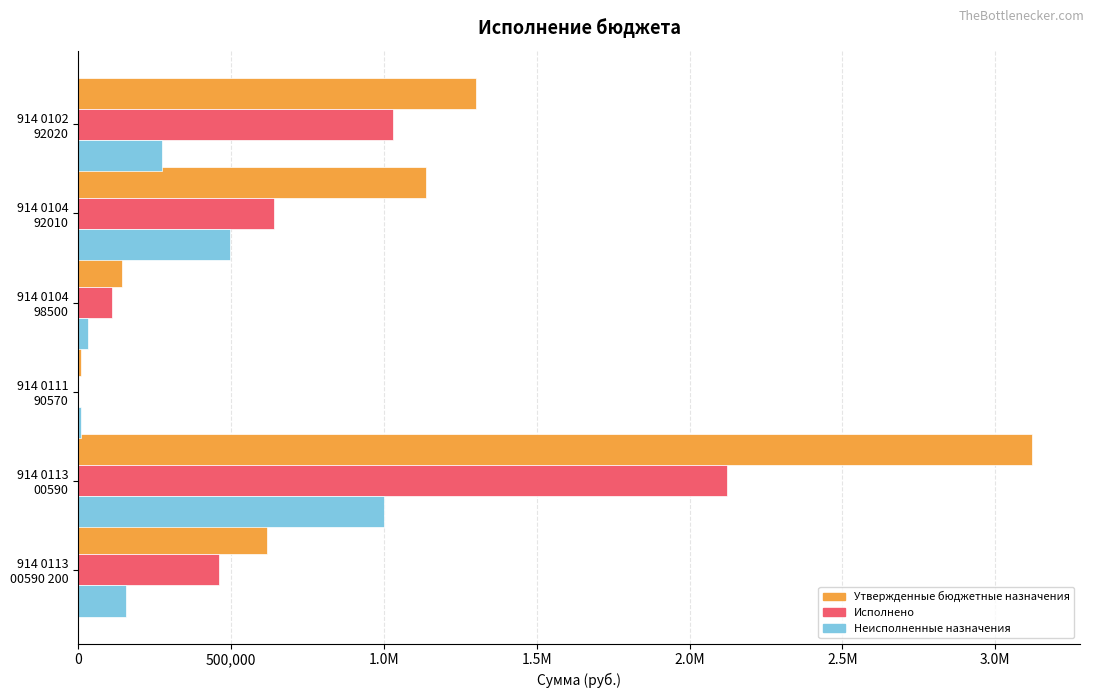

What are all the series names shown in the legend?

Утвержденные бюджетные назначения, Исполнено, Неисполненные назначения